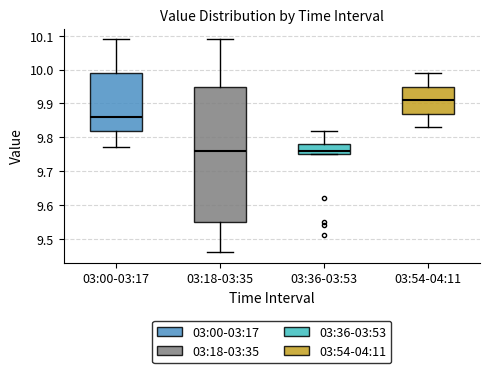

Comparing the boxes themselves (not the whiskers), which one is the tallest?

03:18-03:35